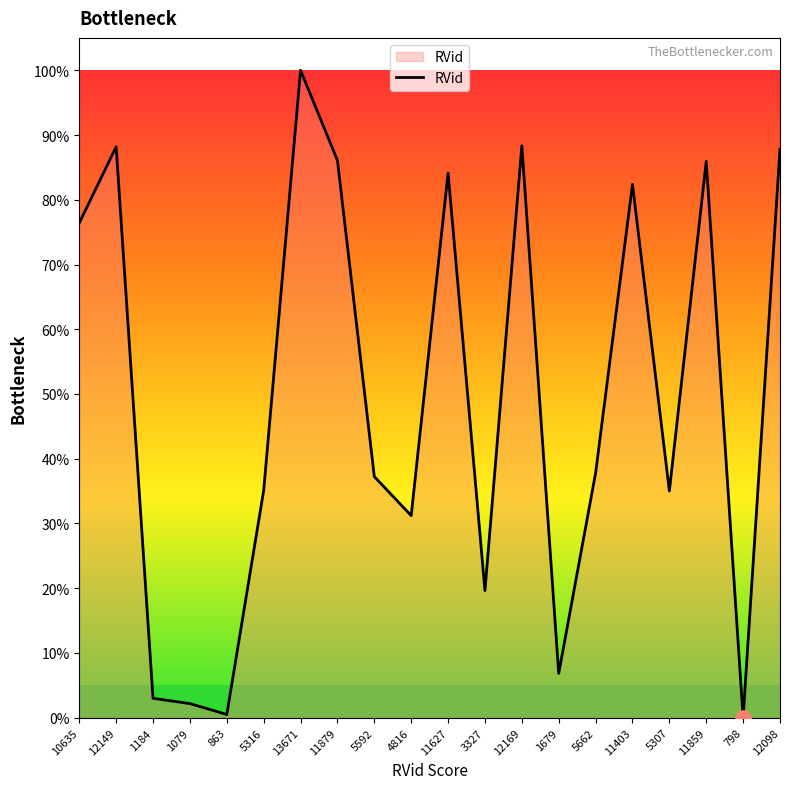

Approximately how many times larger is the value at 12149 compared to 3327?

4.5